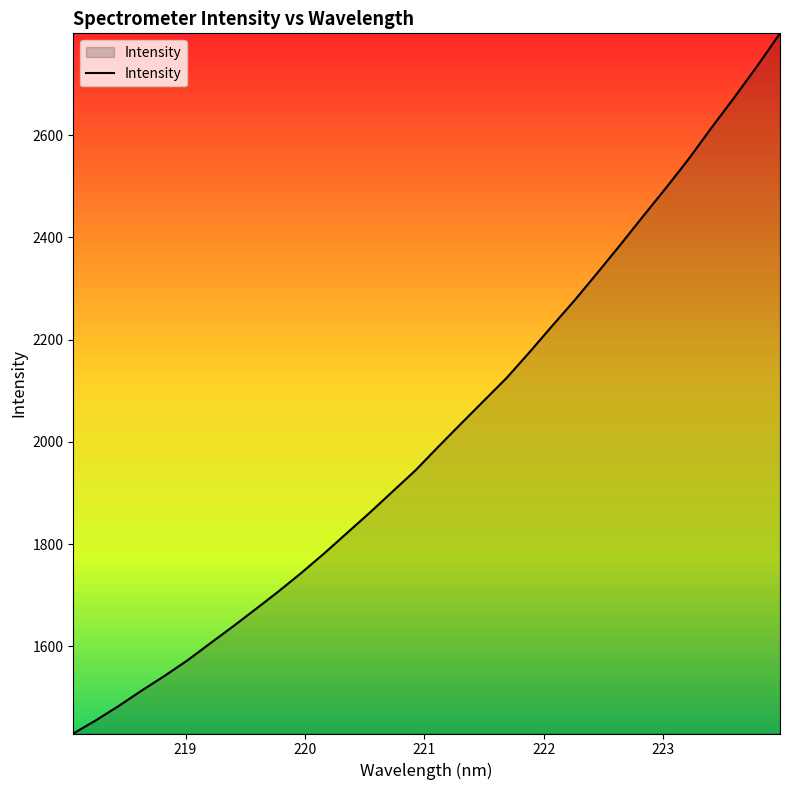

What is the smallest value displayed?

1429.8